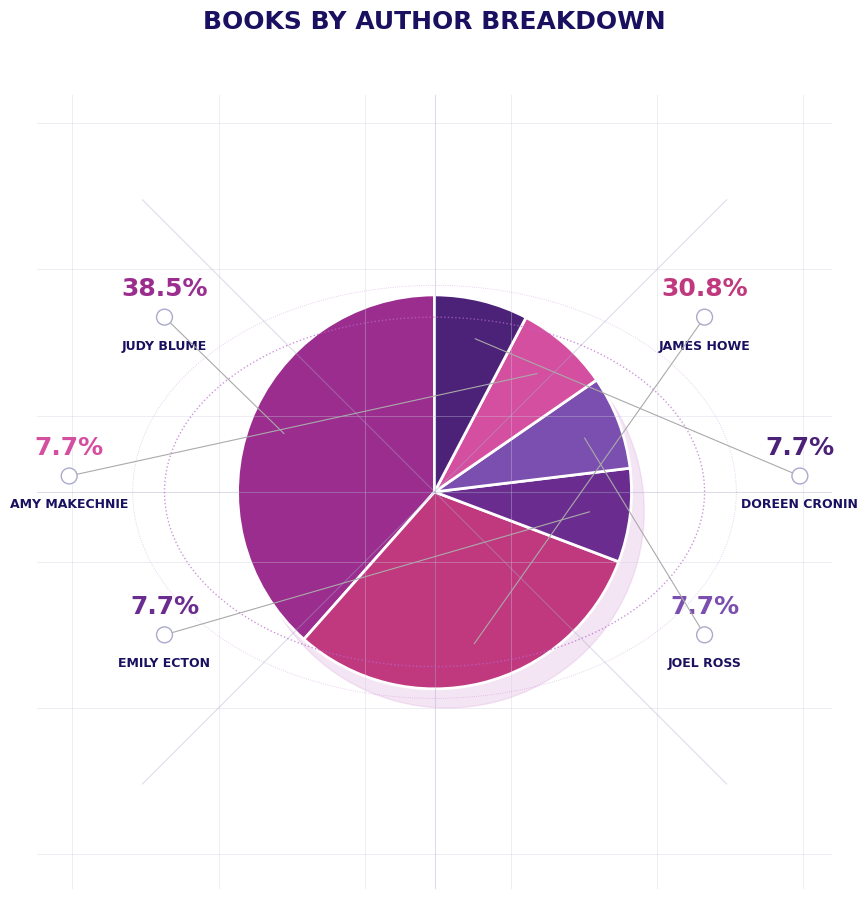

What is the total percentage of Judy Blume and Joel Ross?

46.2%